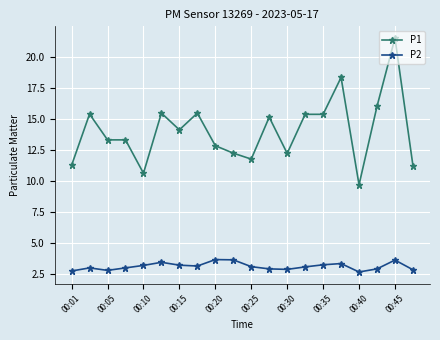

What is the difference between the maximum and second lowest values in the P1 series?

10.9